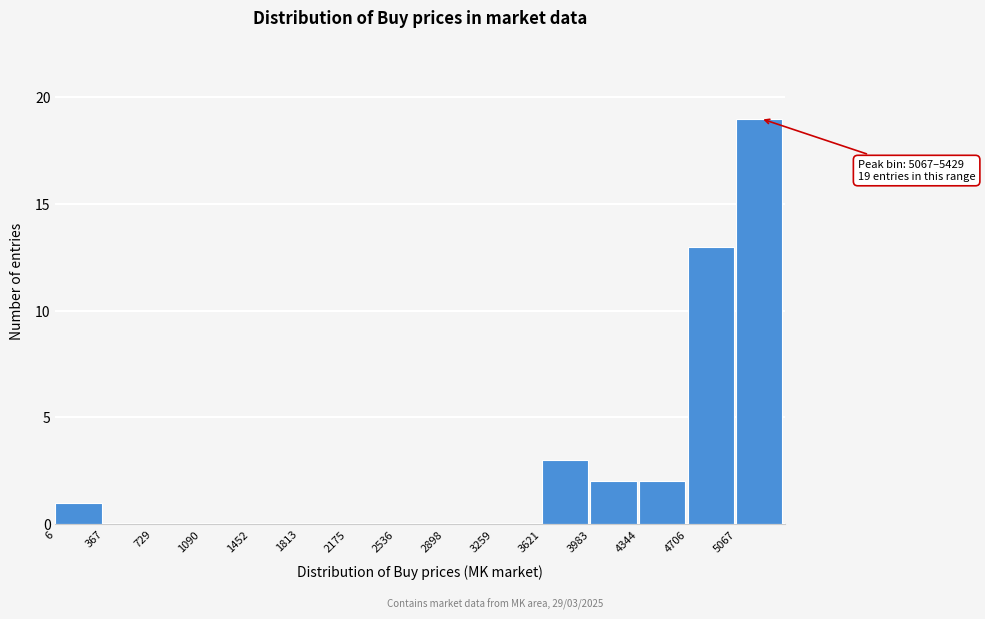

Over which range of the x-axis is the bar tallest?

5050 to 5450